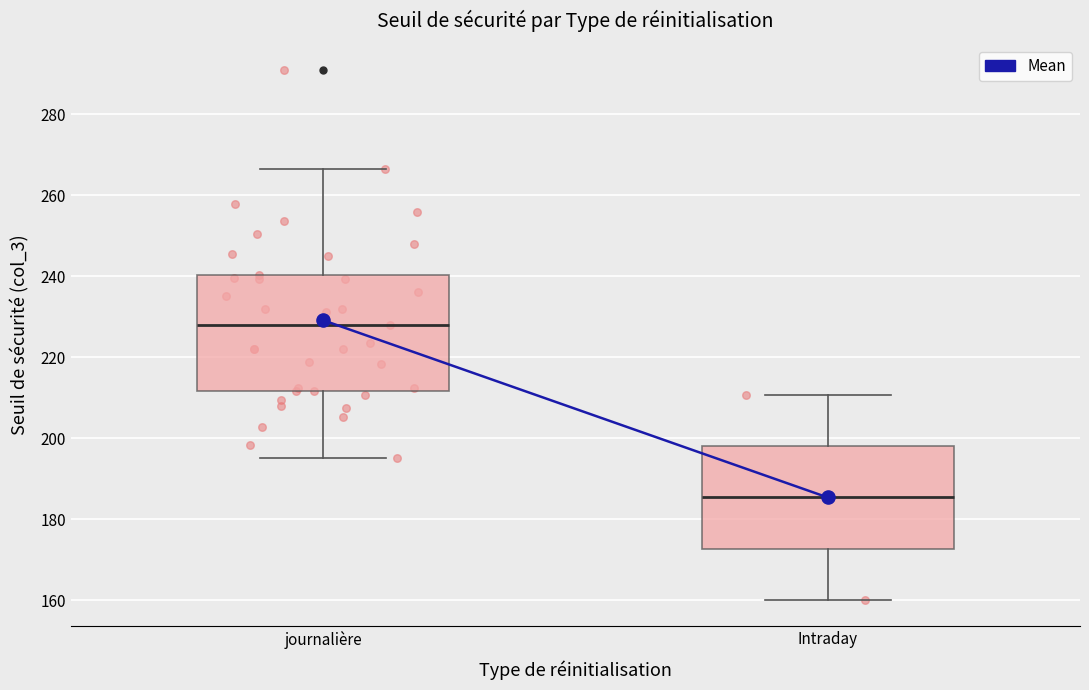

Which box's median line is the lowest?

Intraday